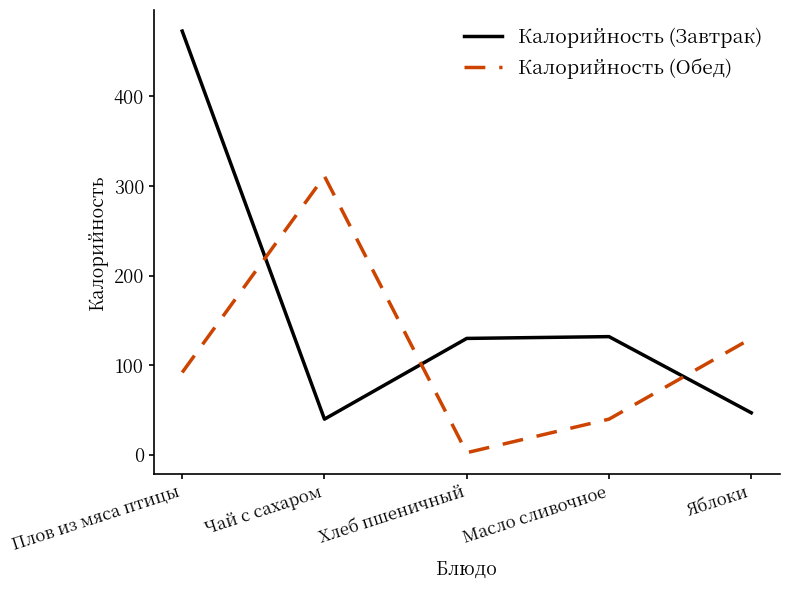

After their last crossing, which series has the higher values: Калорийность (Завтрак) or Калорийность (Обед)?

Калорийность (Обед)